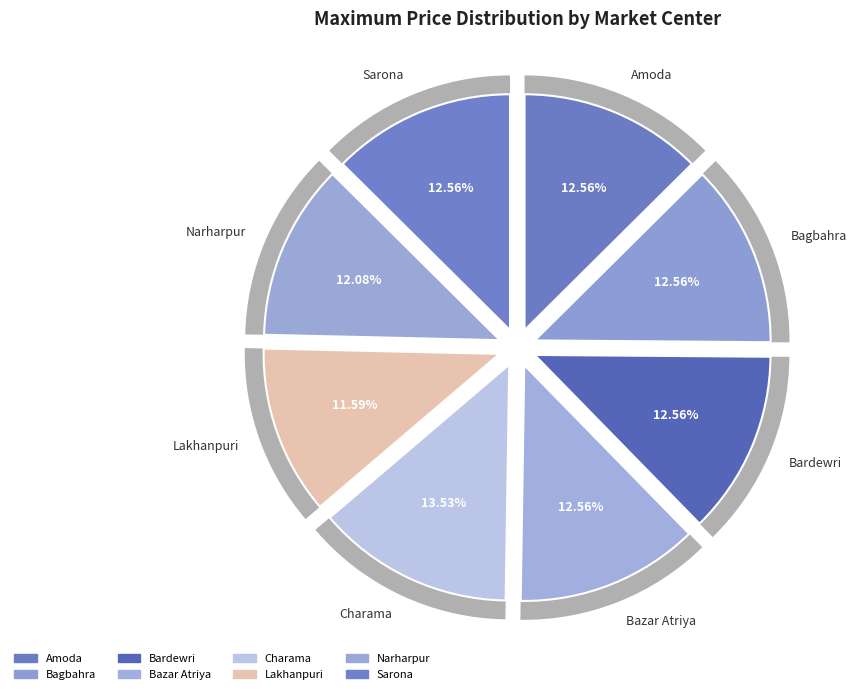

The Narharpur slice represents 1% of the pie. True or false?

False